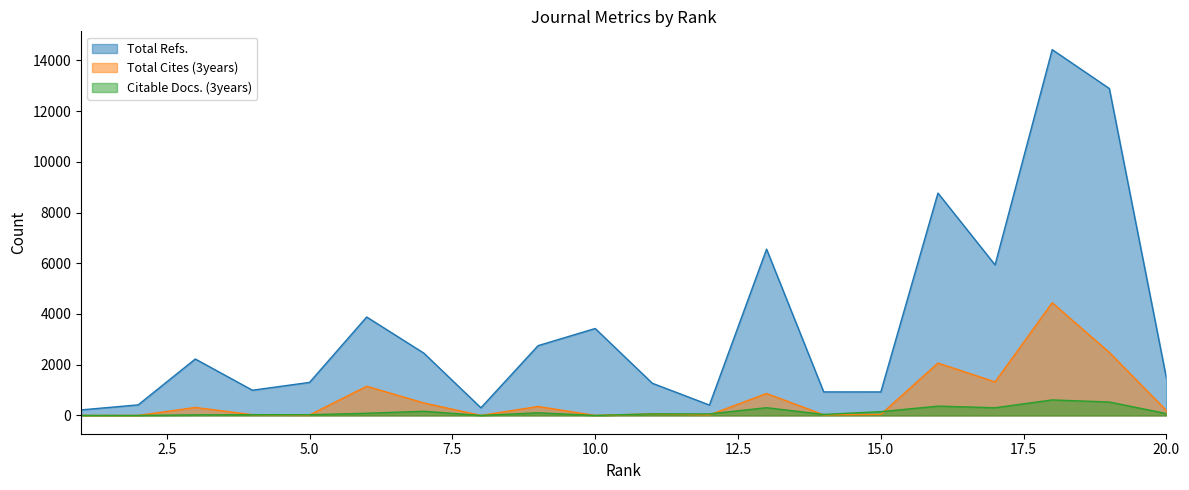

How many lines are shown in the chart?

3